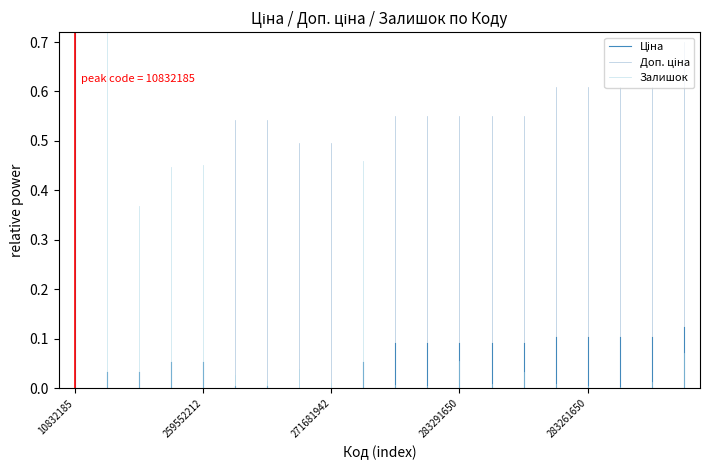

What is the sum of the Доп. ціна values at 259552212 and 10832185?

1